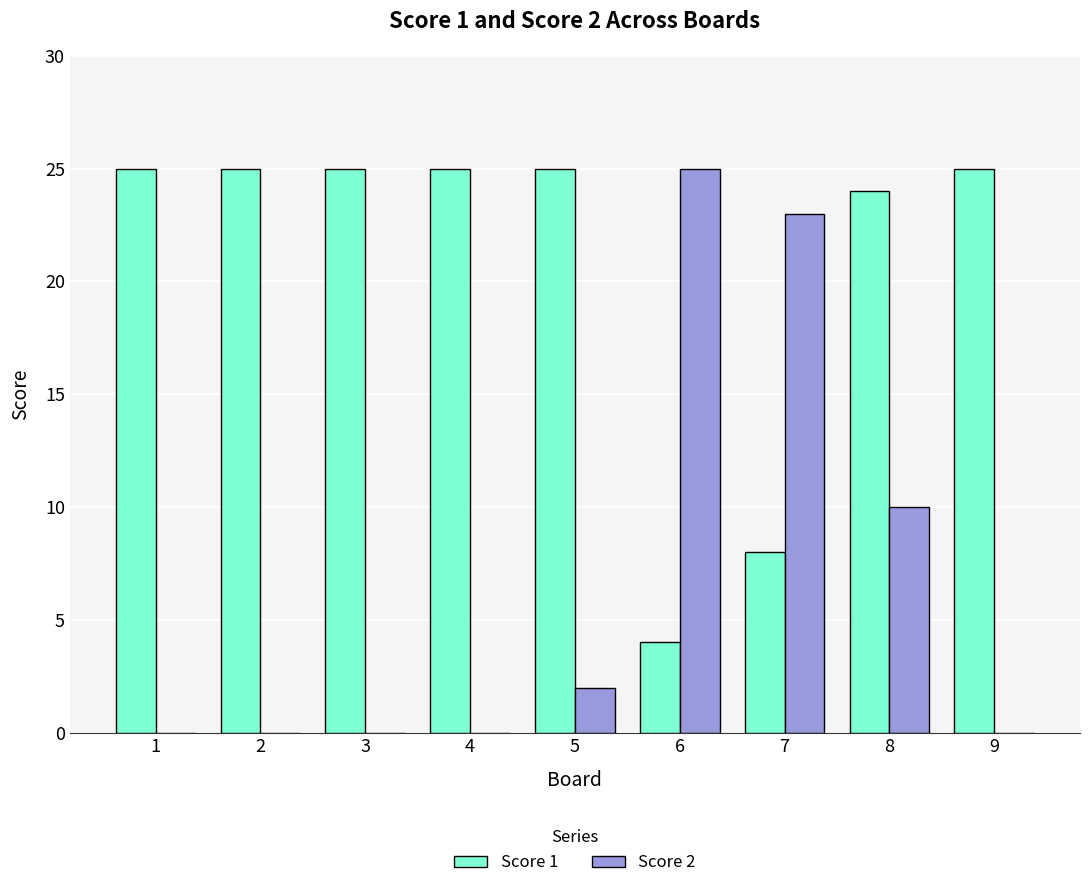

The Score 2 series shows 14 at 8. True or false?

False